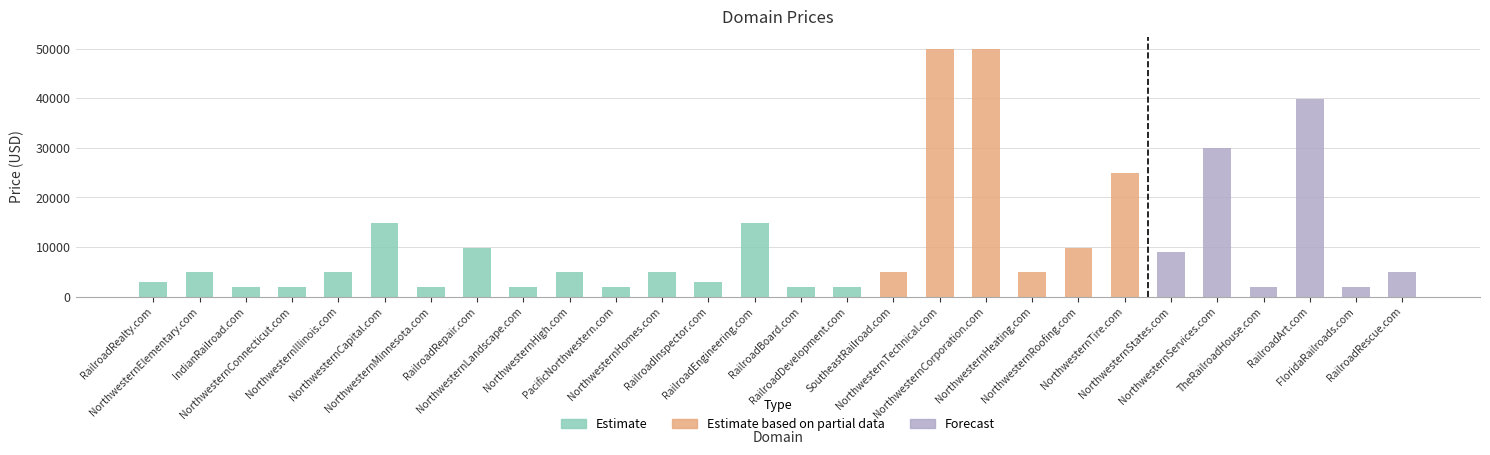

Rank the categories by value from lowest to highest.

IndianRailroad.com, NorthwesternConnecticut.com, NorthwesternMinnesota.com, NorthwesternLandscape.com, PacificNorthwestern.com, RailroadBoard.com, RailroadDevelopment.com, TheRailroadHouse.com, FloridaRailroads.com, RailroadRealty.com, RailroadInspector.com, NorthwesternElementary.com, NorthwesternIllinois.com, NorthwesternHigh.com, NorthwesternHomes.com, SoutheastRailroad.com, NorthwesternHeating.com, RailroadRescue.com, NorthwesternStates.com, RailroadRepair.com, NorthwesternRoofing.com, NorthwesternCapital.com, RailroadEngineering.com, NorthwesternTire.com, NorthwesternServices.com, RailroadArt.com, NorthwesternTechnical.com, NorthwesternCorporation.com